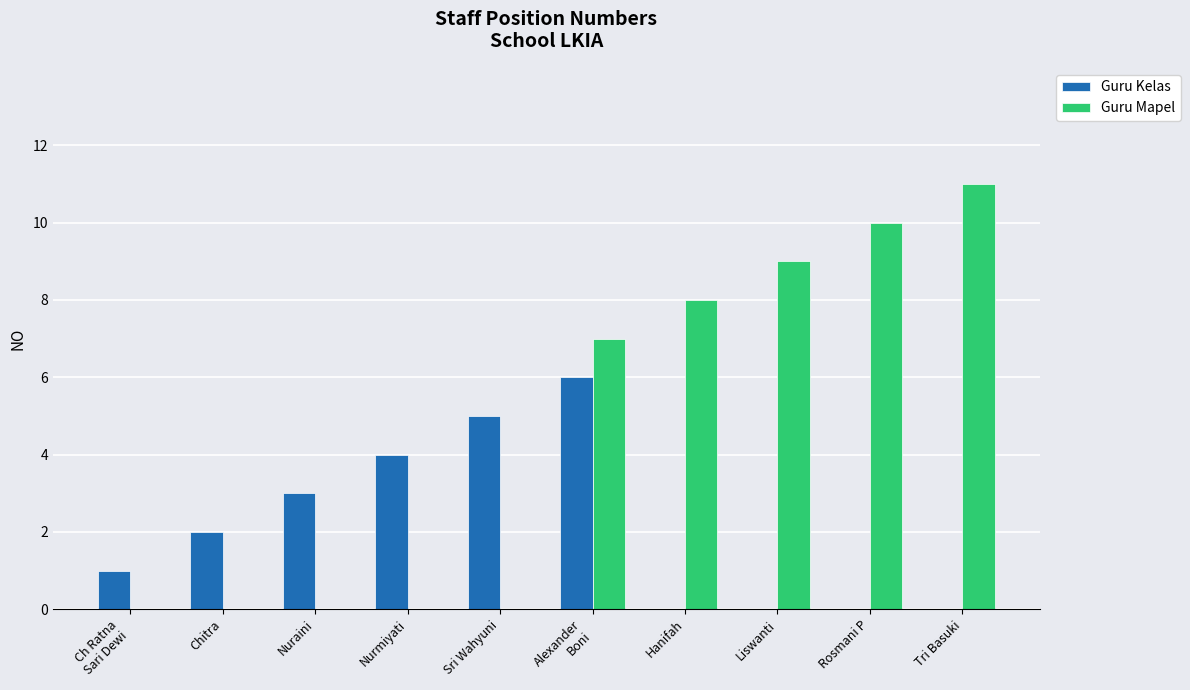

Reading left to right, what are all the values shown in this chart?

Guru Kelas: 1	2	3	4	5	6	0	0	0	0
Guru Mapel: 0	0	0	0	0	7	8	9	10	11